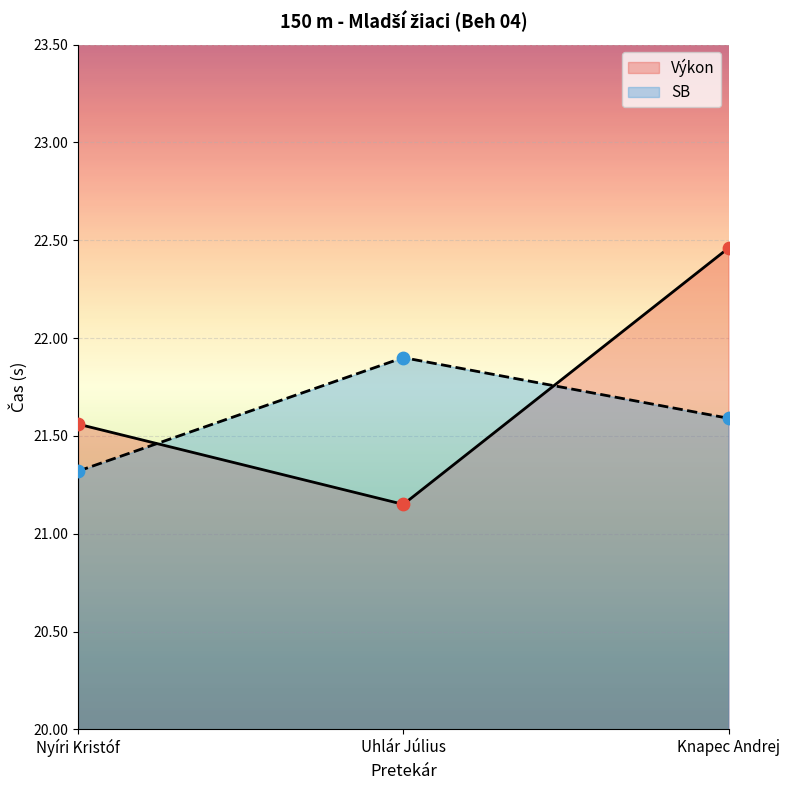

What are all the series names shown in the legend?

Výkon, SB